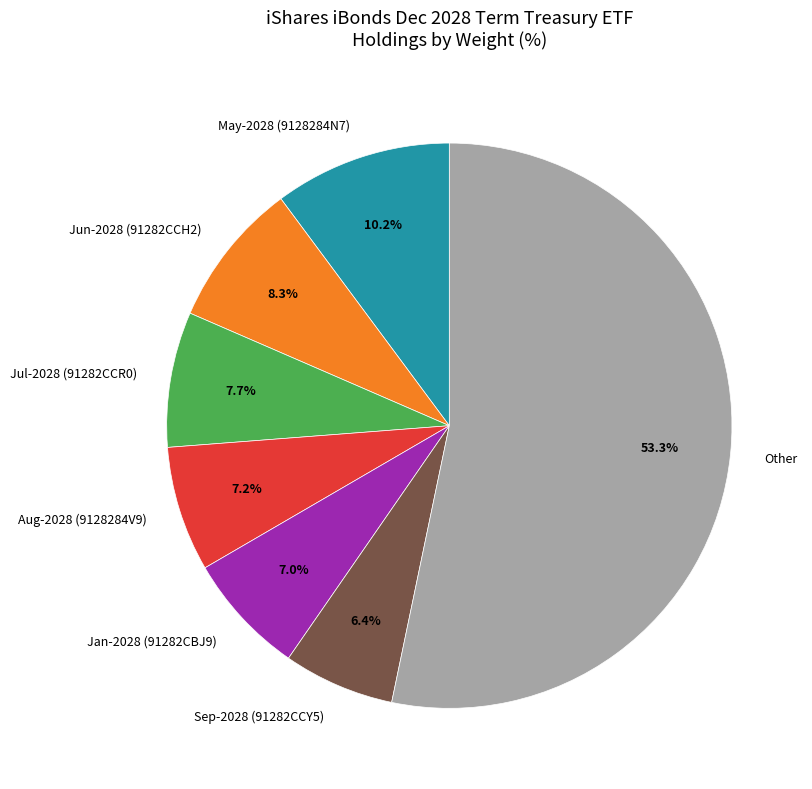

To the nearest percent, what is the average slice percentage?

14%